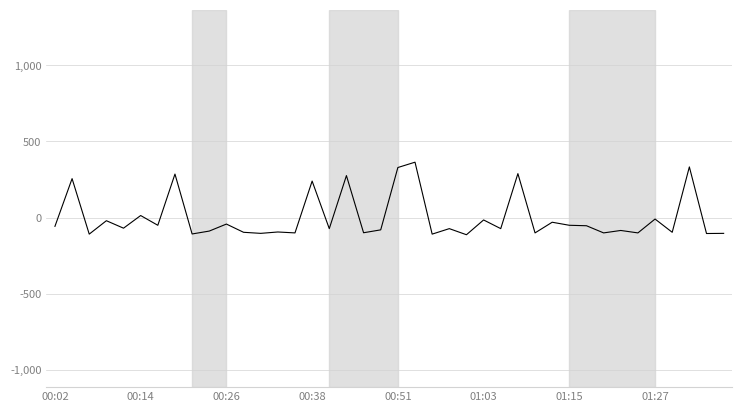

Does the chart display data point markers on the line(s)?

No